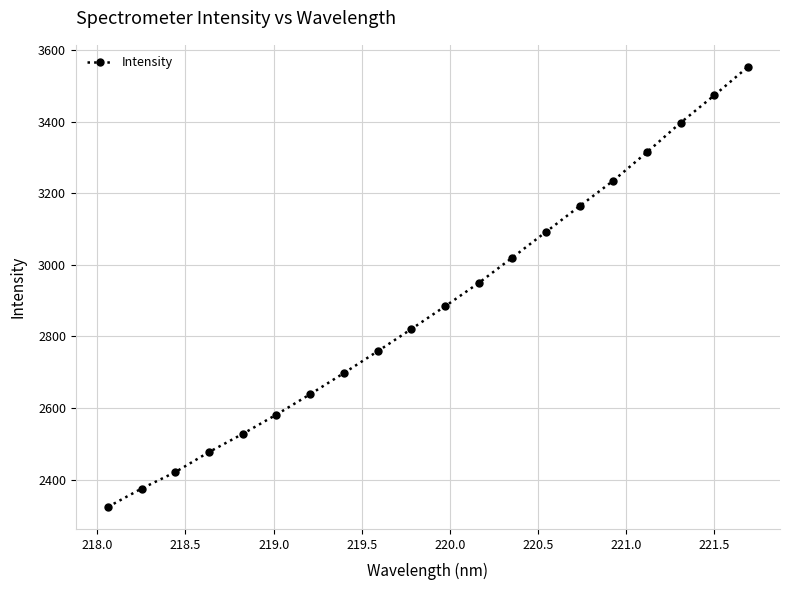

What is the minimum value shown in the chart?

2324.3